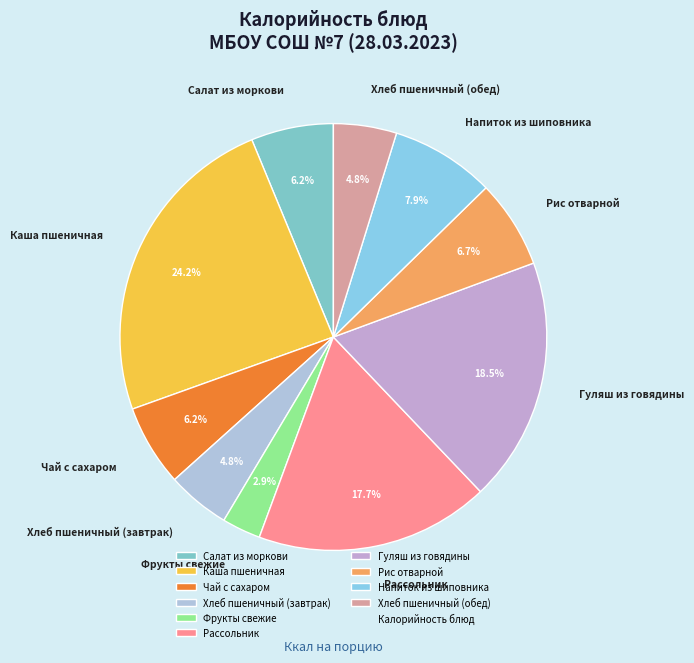

To the nearest percent, what is the difference between the Рассольник and Чай с сахаром slice percentages?

12%